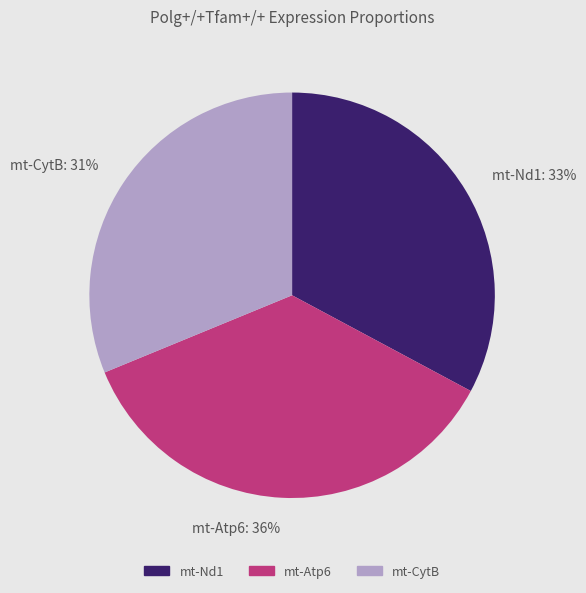

Do mt-Nd1 and mt-Atp6 together represent more than half of the pie?

Yes